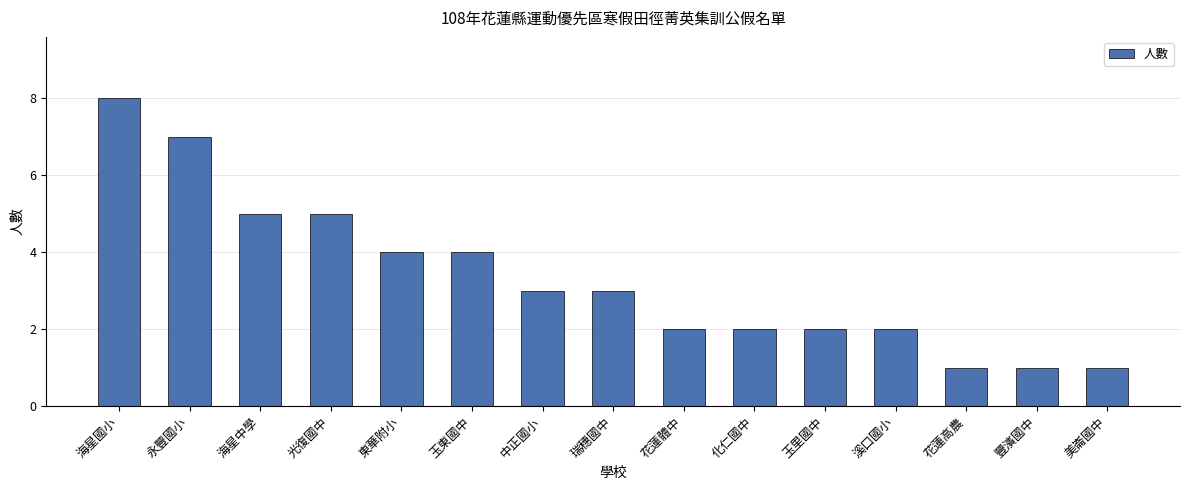

Reading left to right, list all the values displayed in this chart.

海星國小=8	永豐國小=7	海星中學=5	光復國中=5	東華附小=4	玉東國中=4	中正國小=3	瑞穗國中=3	花蓮體中=2	化仁國中=2	玉里國中=2	溪口國小=2	花蓮高農=1	豐濱國中=1	美崙國中=1